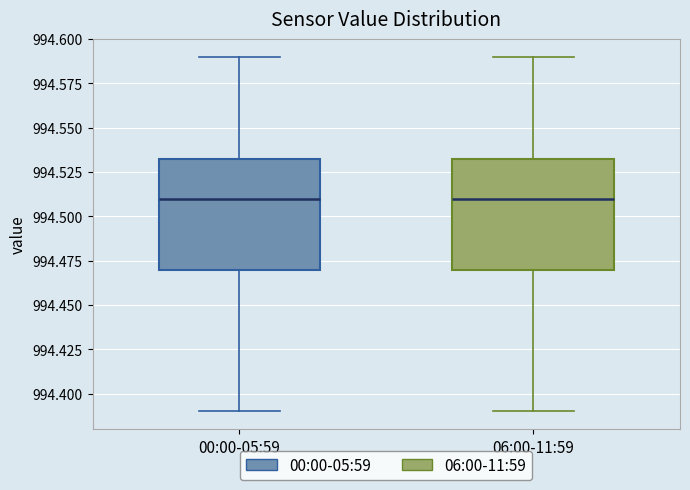

Reading left to right, read every box against the y-axis: the position of its median line, the range the box covers, and the ends of its whiskers. The values are not printed on the chart, so give them approximately, as read against the axis.

00:00-05:59: median 994.510, box 994.470 to 994.535, whiskers 994.390 to 994.590
06:00-11:59: median 994.510, box 994.470 to 994.535, whiskers 994.390 to 994.590